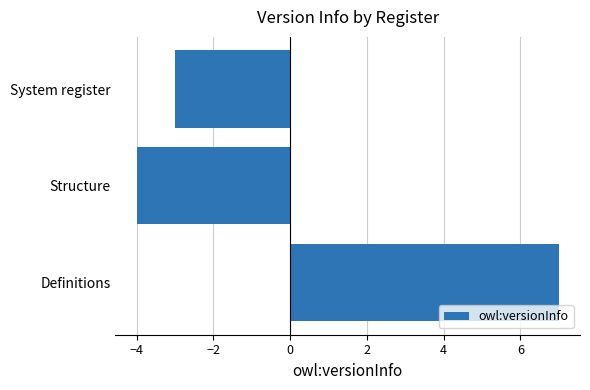

Reading bottom to top, extract all data points from this chart.

7	-4	-3